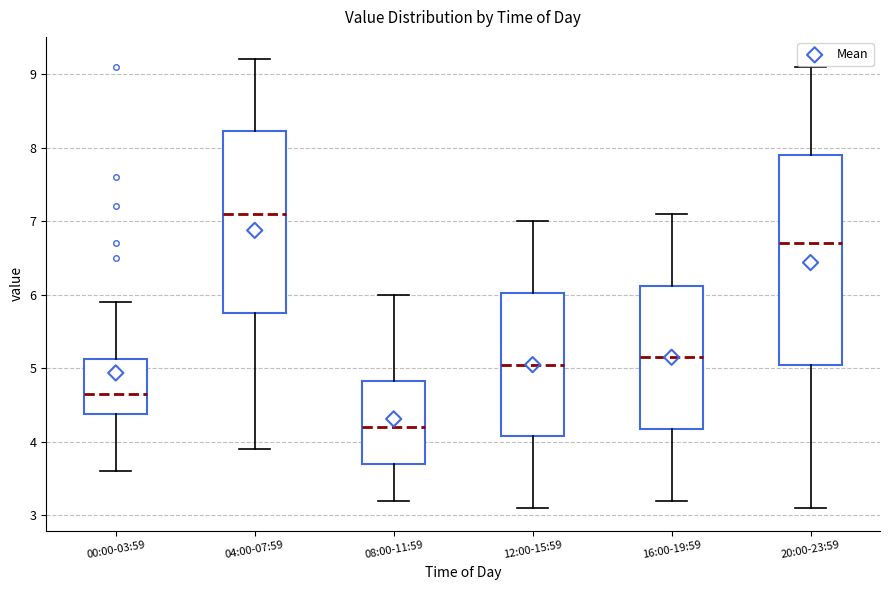

Comparing the boxes themselves (not the whiskers), which one is the tallest?

20:00-23:59